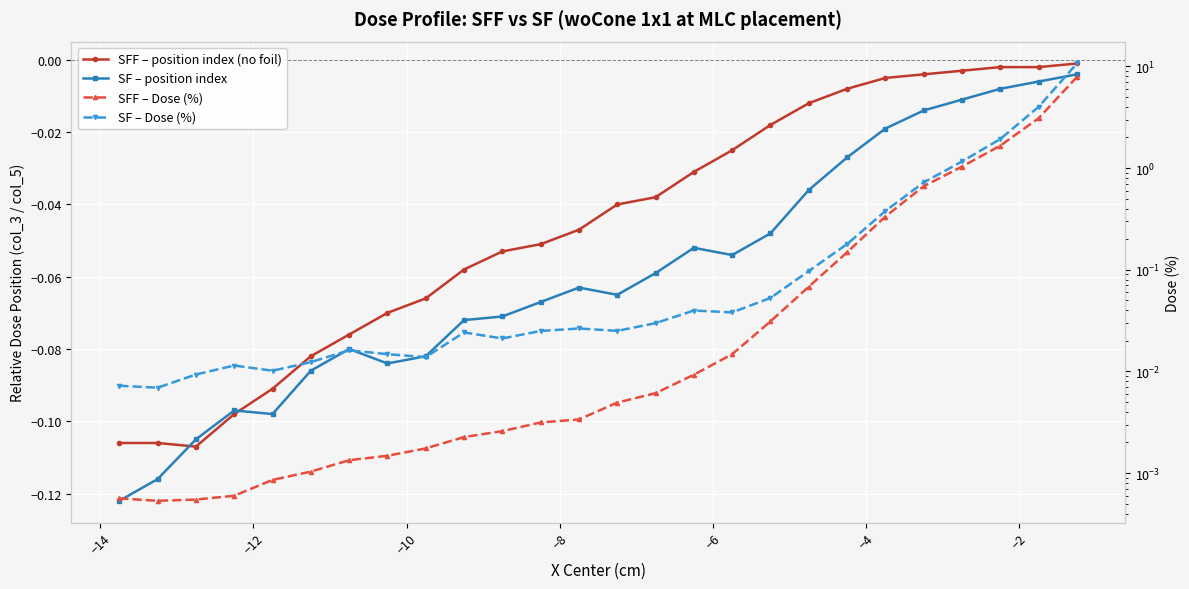

True or false: SF – position index and SFF – Dose (%) intersect in this chart.

False